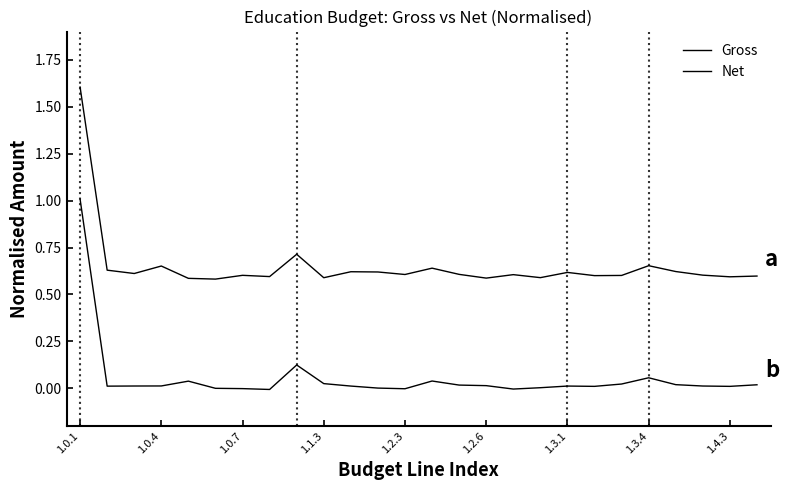

How many lines are shown in the chart?

2